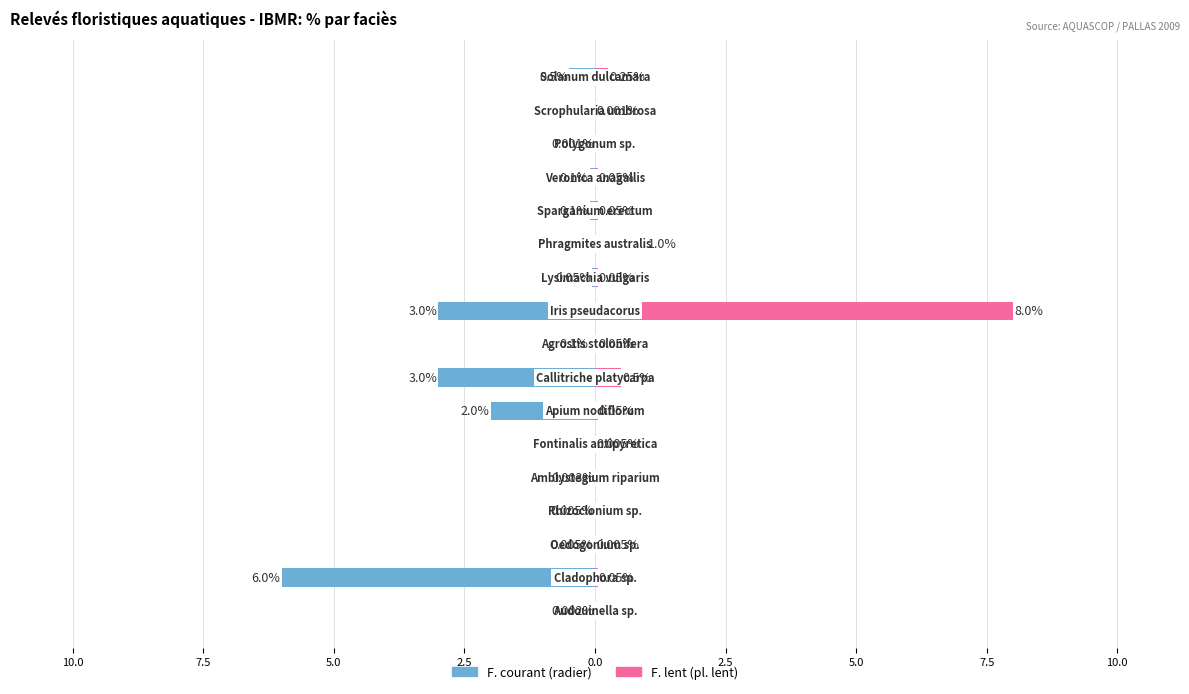

Reading left to right, extract all data points from this chart.

F. courant (radier): -0.0	-6.0	-0.0	-0.0	-0.0	0.0	-2.0	-3.0	-0.1	-3.0	-0.1	0.0	-0.1	-0.1	-0.0	0.0	-0.5
F. lent (pl. lent): 0.0	0.1	0.0	0.0	0.0	0.0	0.1	0.5	0.1	8.0	0.1	1.0	0.1	0.1	0.0	0.0	0.2